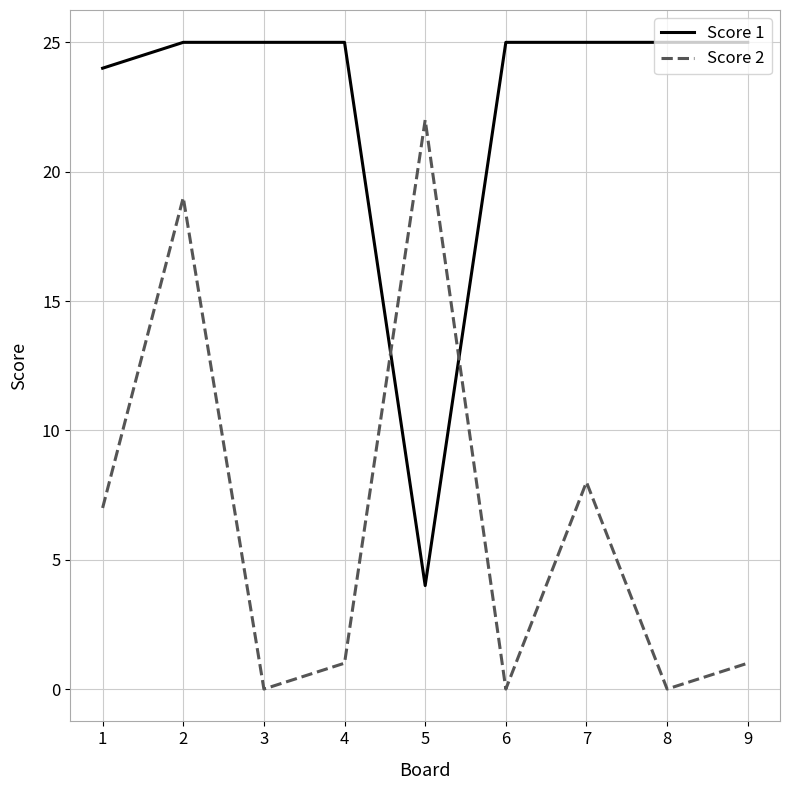

How many series are shown in this chart?

2